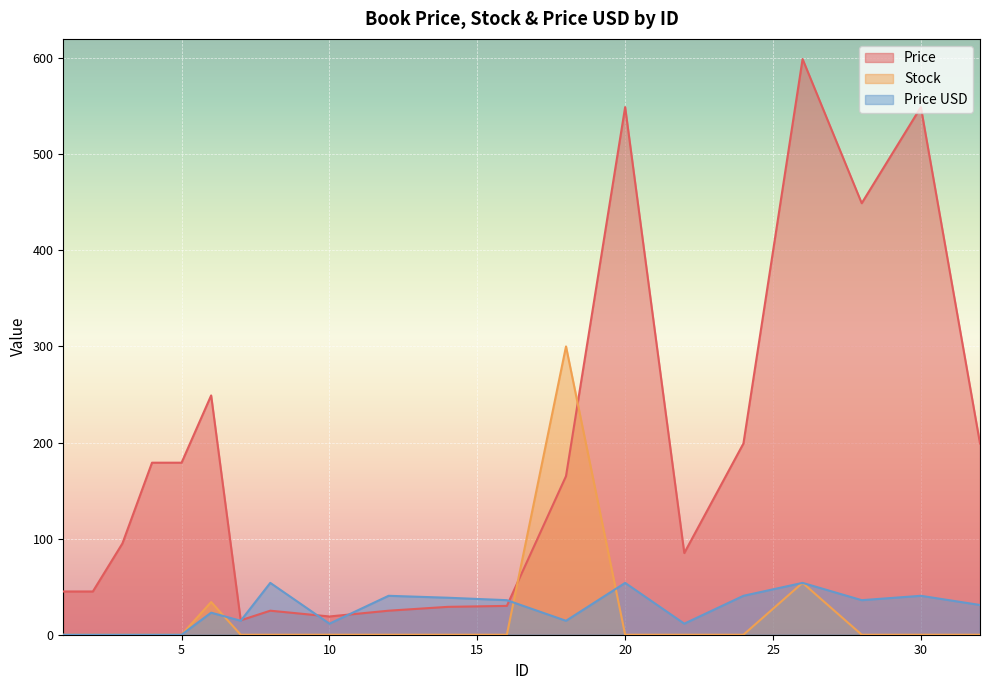

True or false: Price USD has more than 0 interior local peaks.

True